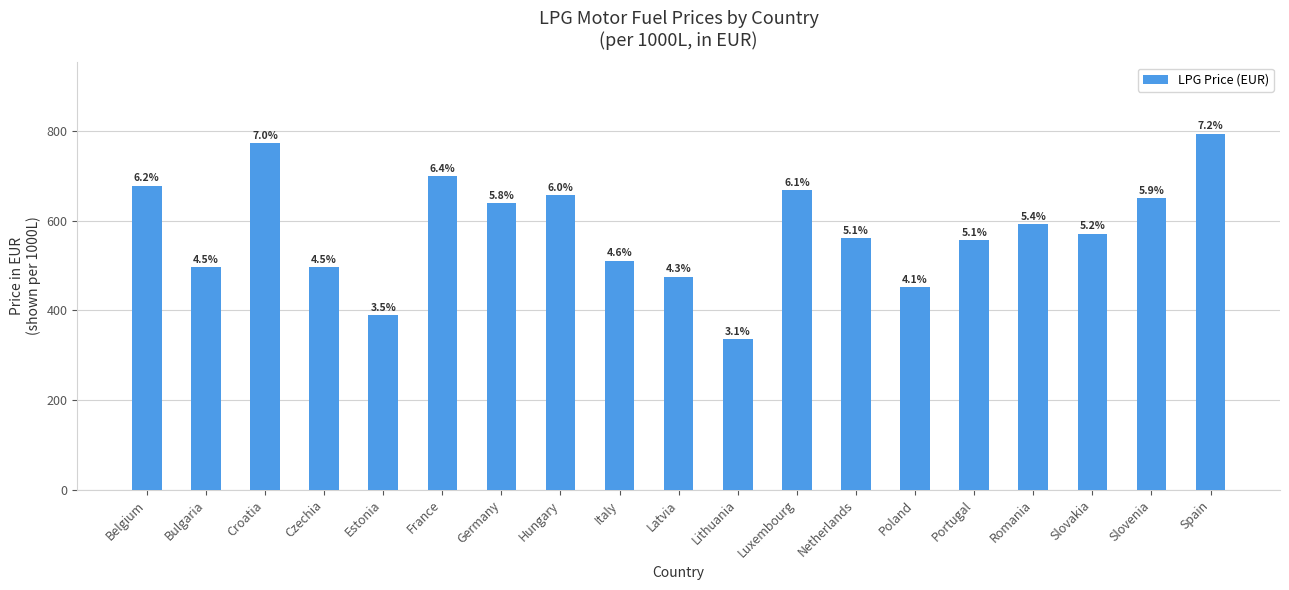

How many bars are there in total?

19